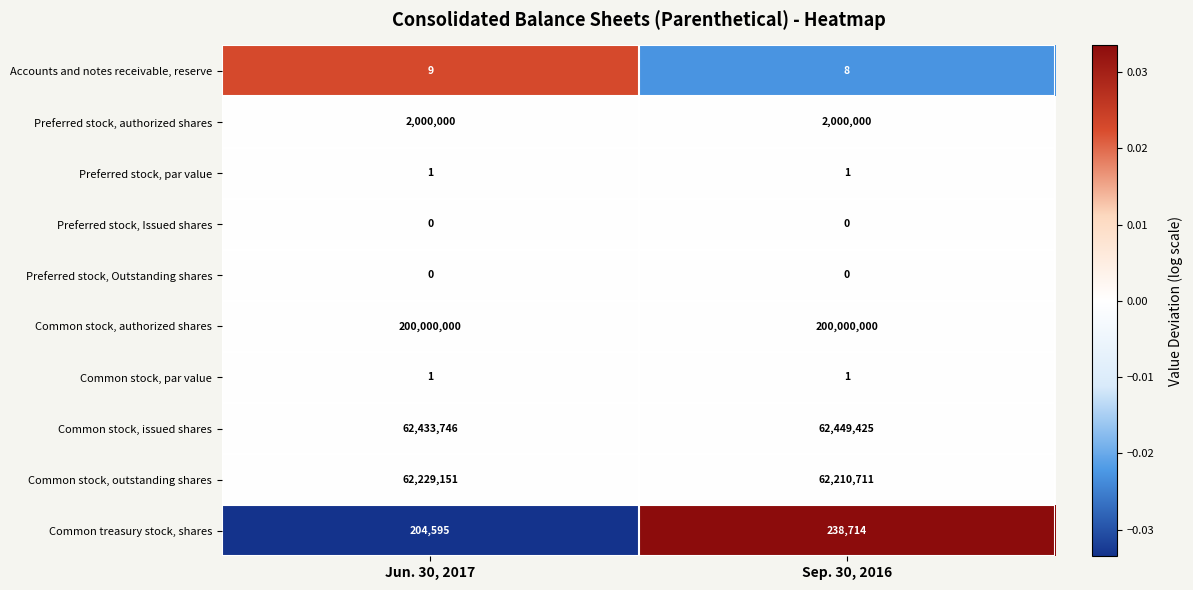

At which category is the sum across all series the highest?

Sep. 30, 2016